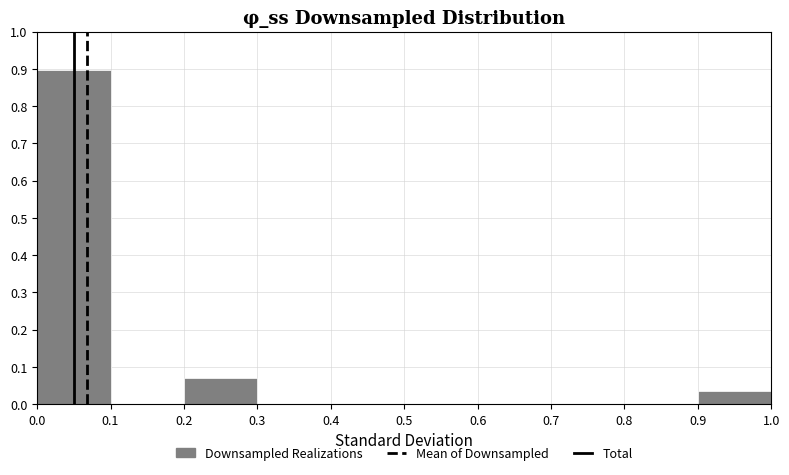

Reading left to right, transcribe this chart: for each bar, give the range it covers on the x-axis and its height. The values are not printed on the chart, so give them approximately, as read against the axis.

0.0 to 0.1: 0.90
0.1 to 0.2: 0
0.2 to 0.3: 0.07
0.3 to 0.4: 0
0.4 to 0.5: 0
0.5 to 0.6: 0
0.6 to 0.7: 0
0.7 to 0.8: 0
0.8 to 0.9: 0
0.9 to 1.0: 0.03